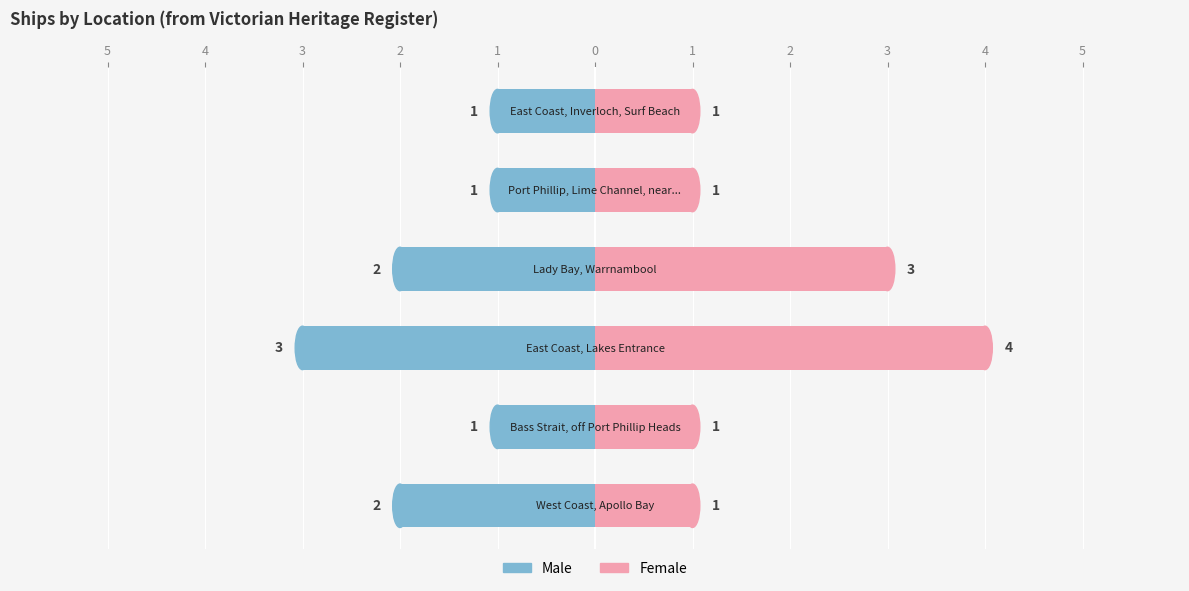

Rank the series at 4 from highest to lowest value.

Female, Male